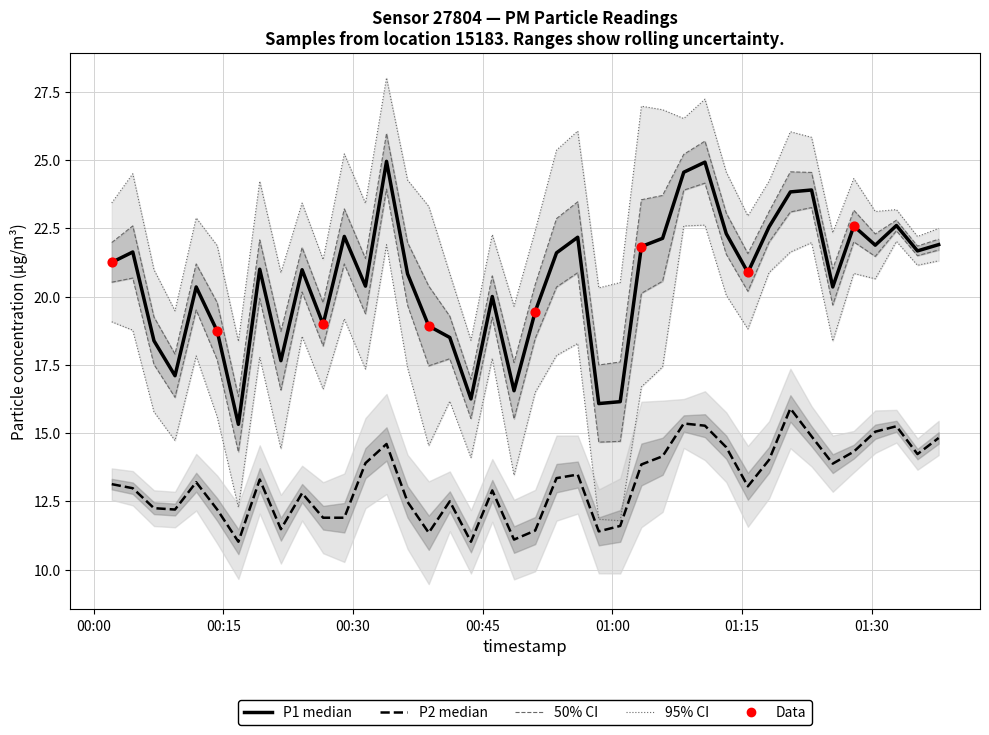

Is the value of P1 at 2024-02-28T00:11:52 greater than the value of P2 at 2024-02-28T00:02:06?

Yes